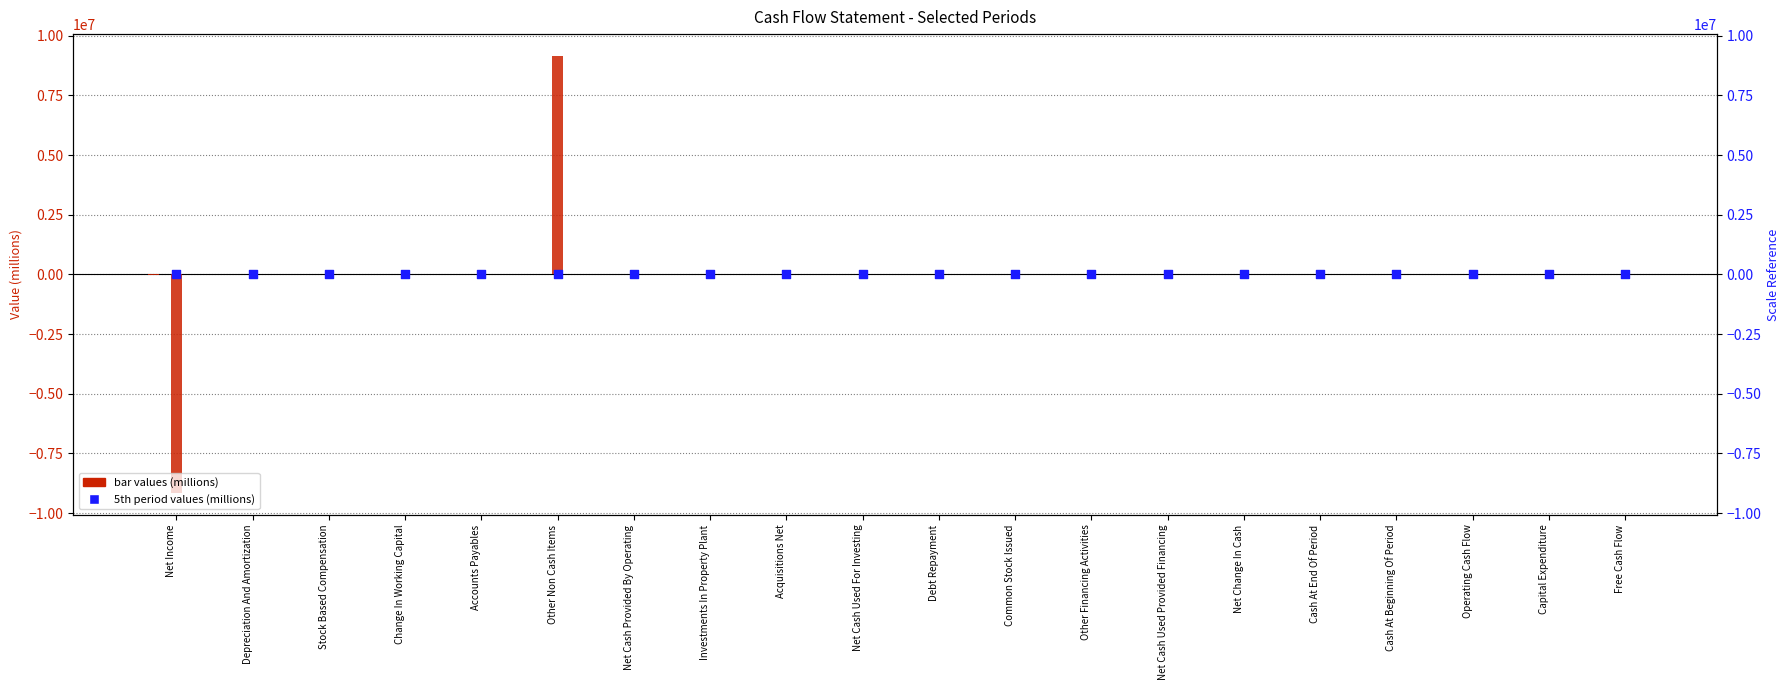

Is the value of 2021-06-30 at Acquisitions Net greater than the value of 2022-06-30 at Cash At End Of Period?

No